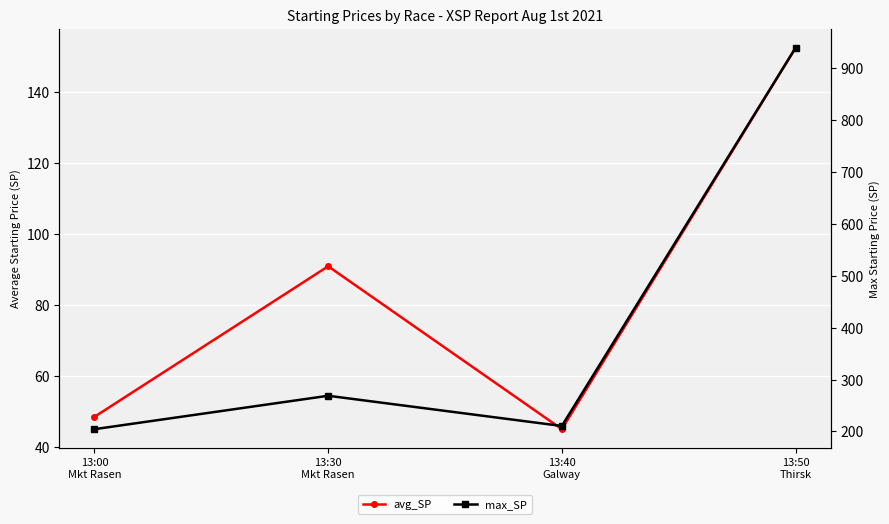

True or false: max_SP and avg_SP cross at least once.

False